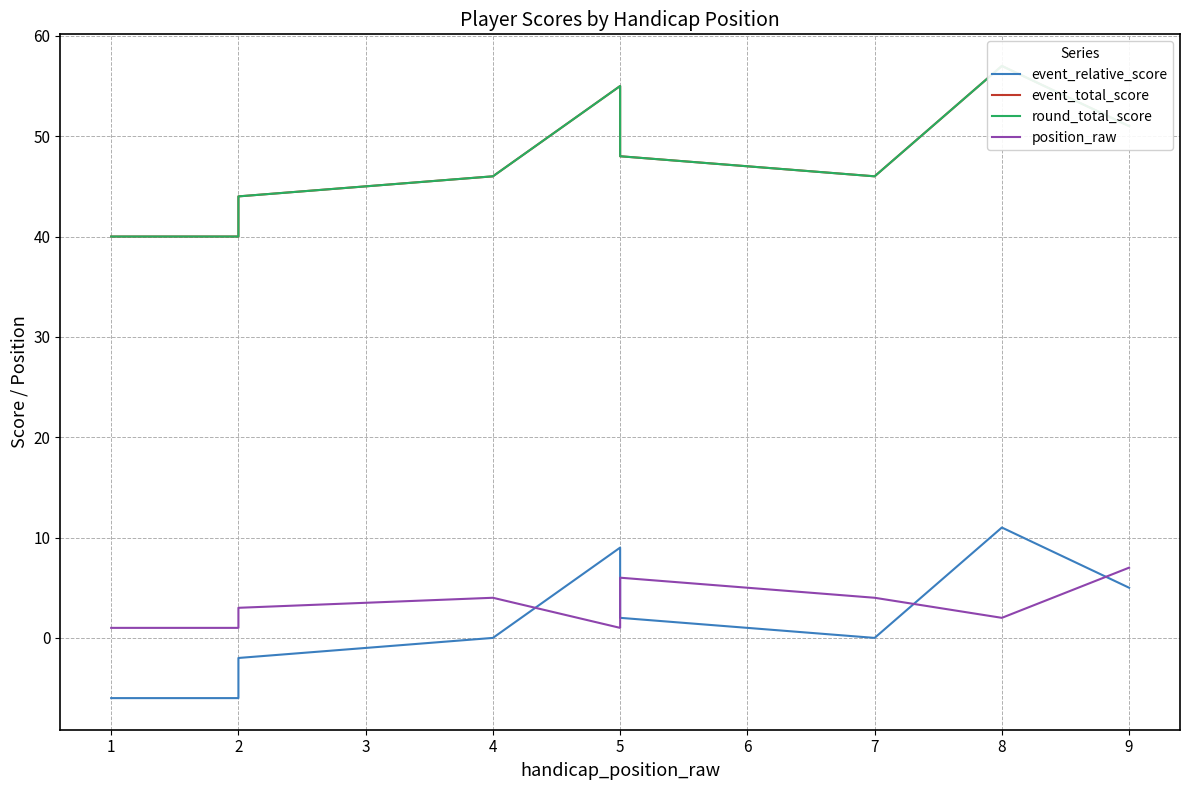

True or false: event_relative_score and event_total_score cross at least once.

False